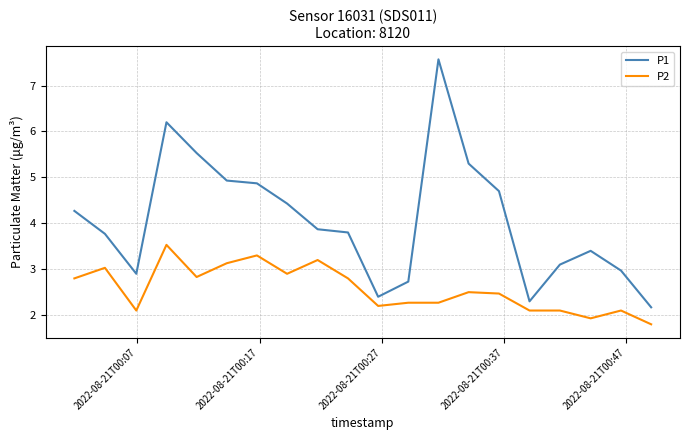

True or false: P2 and P1 cross at least once.

False